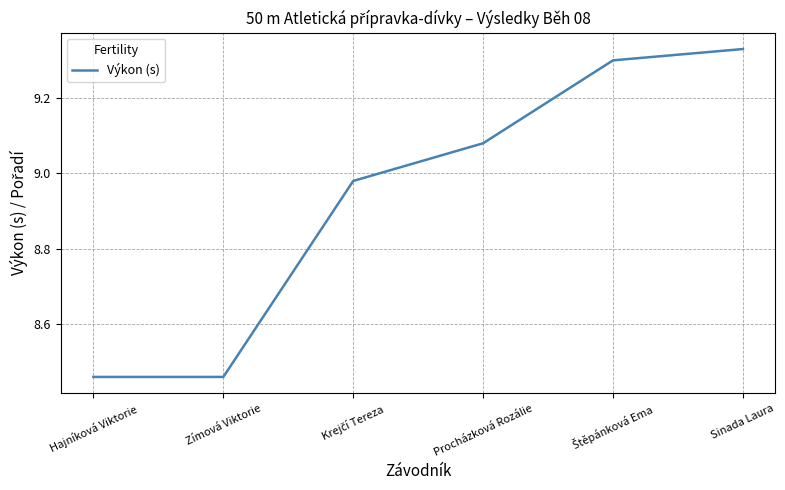

Count the number of values greater than 9.

3